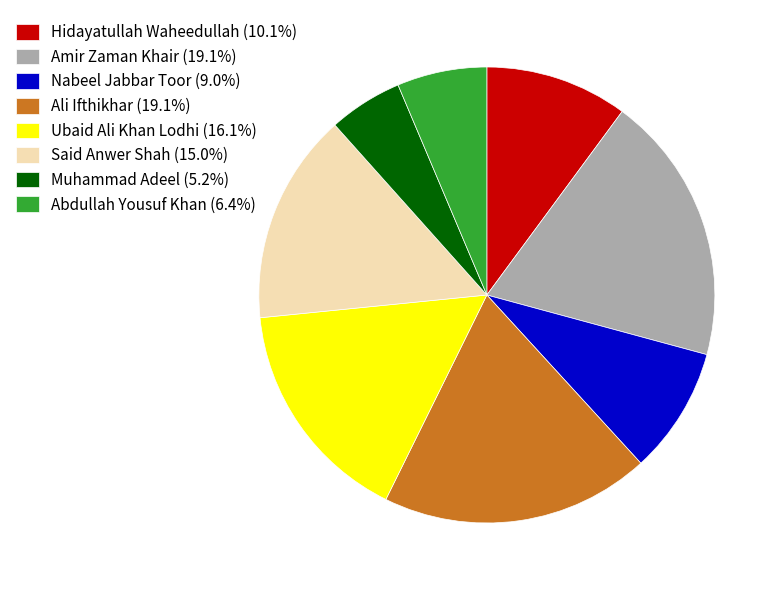

Do Ubaid Ali Khan Lodhi (16.1%) and Nabeel Jabbar Toor (9.0%) together represent more than half of the pie?

No